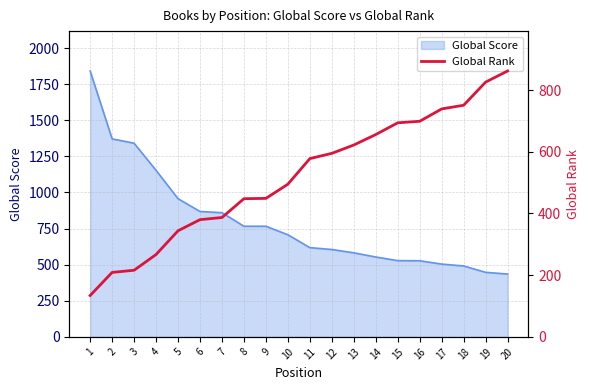

What is the sum of all values?

10351